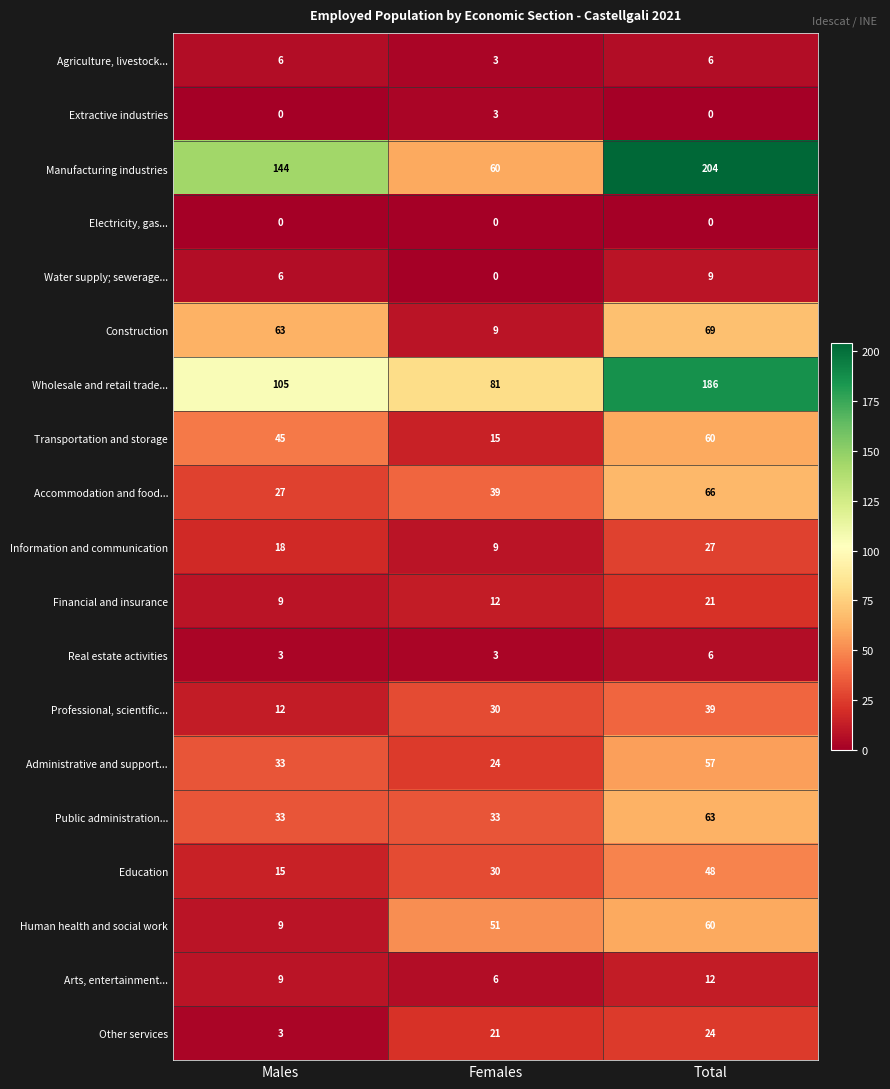

What is the spread (max minus min) of values at Males?

144